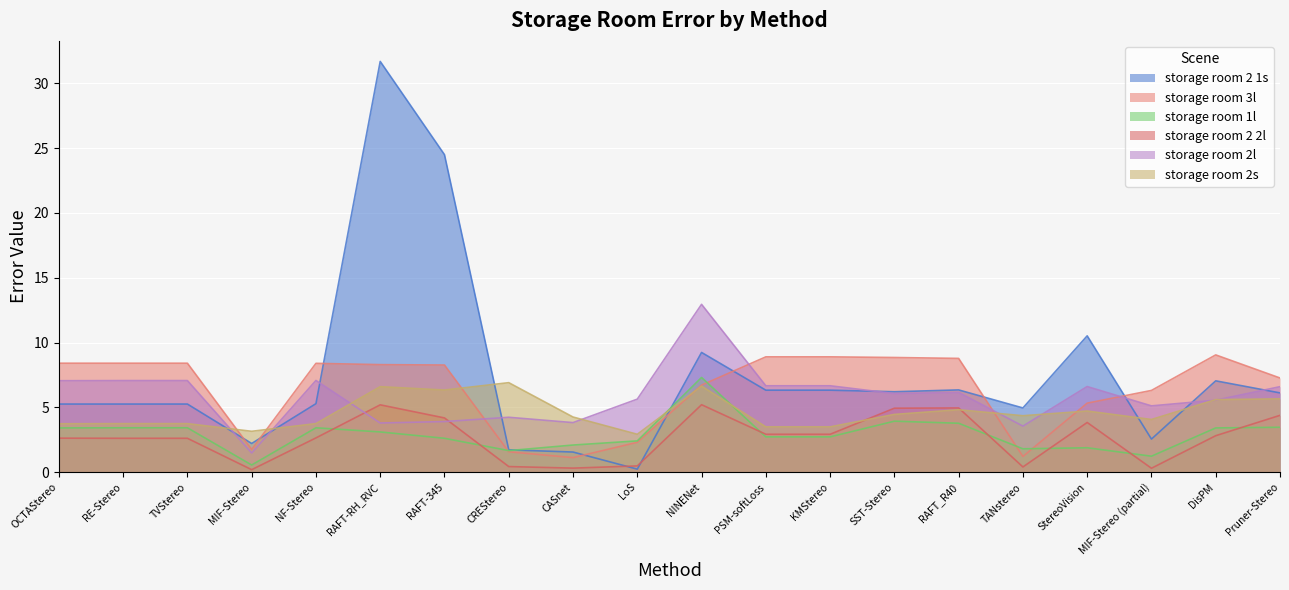

Rank the series at RE-Stereo from lowest to highest value.

storage room 2 2l, storage room 1l, storage room 2s, storage room 2 1s, storage room 2l, storage room 3l